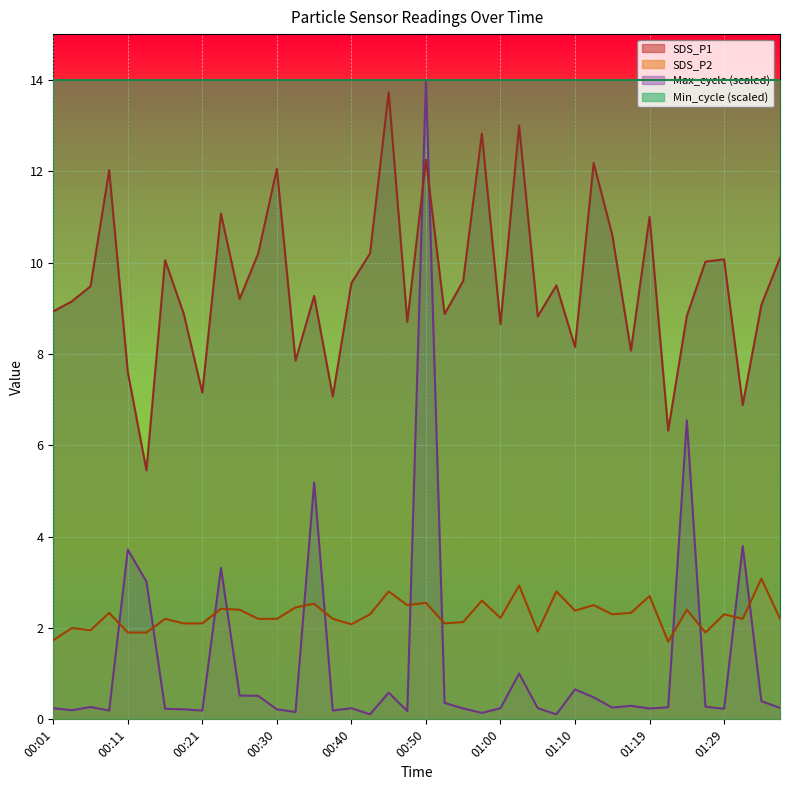

What are all the series names shown in the legend?

SDS_P1, SDS_P2, Max_cycle (scaled), Min_cycle (scaled)